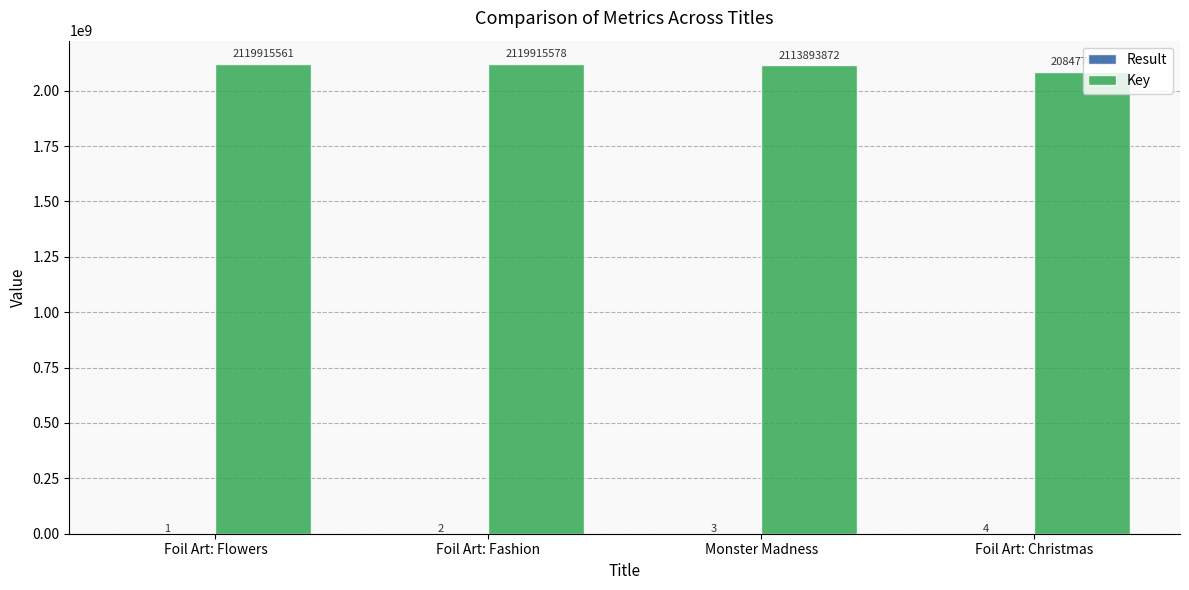

At which category is the sum across all series the highest?

Foil Art: Fashion